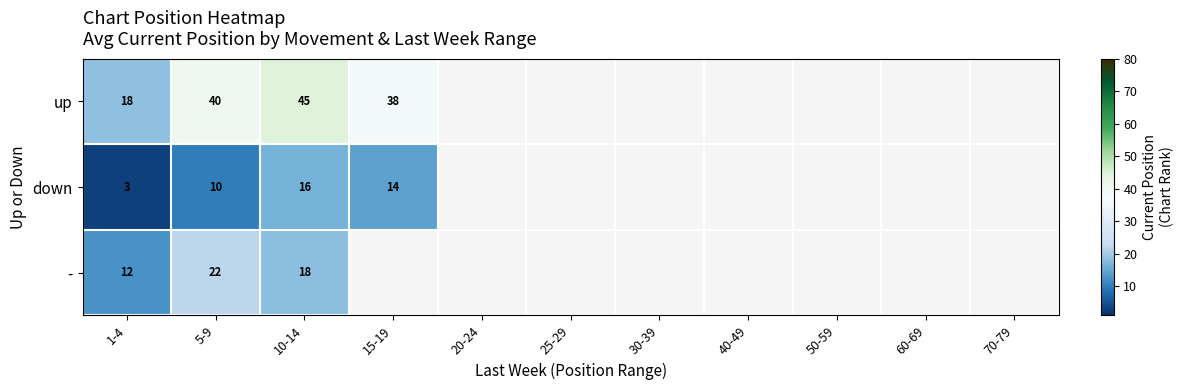

At 1-4, list the series in order from largest to smallest.

up, -, down